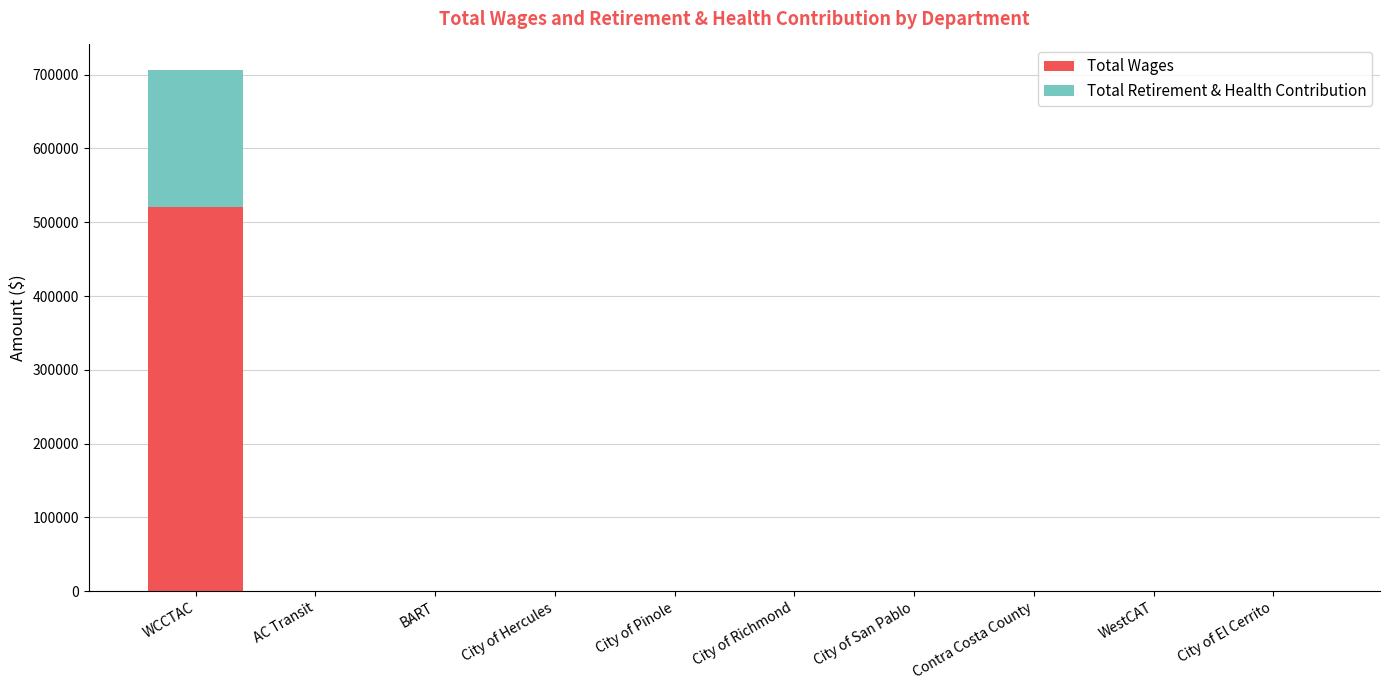

How many data points does each series have?

10